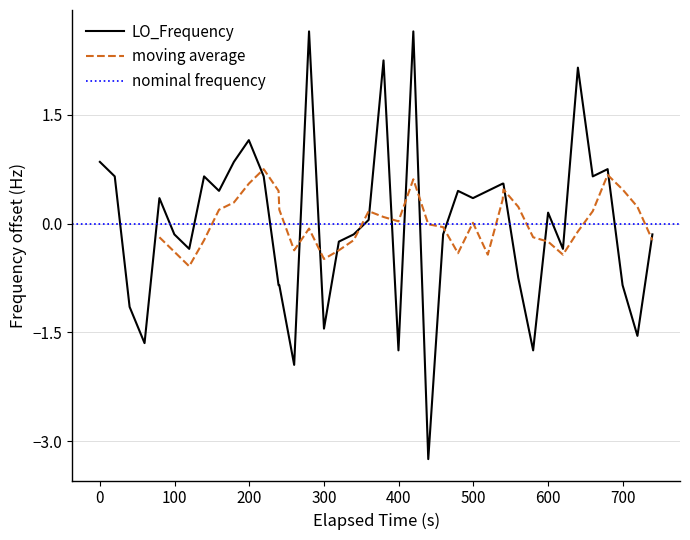

What is the lowest value of the LO_Frequency series?

-3.2